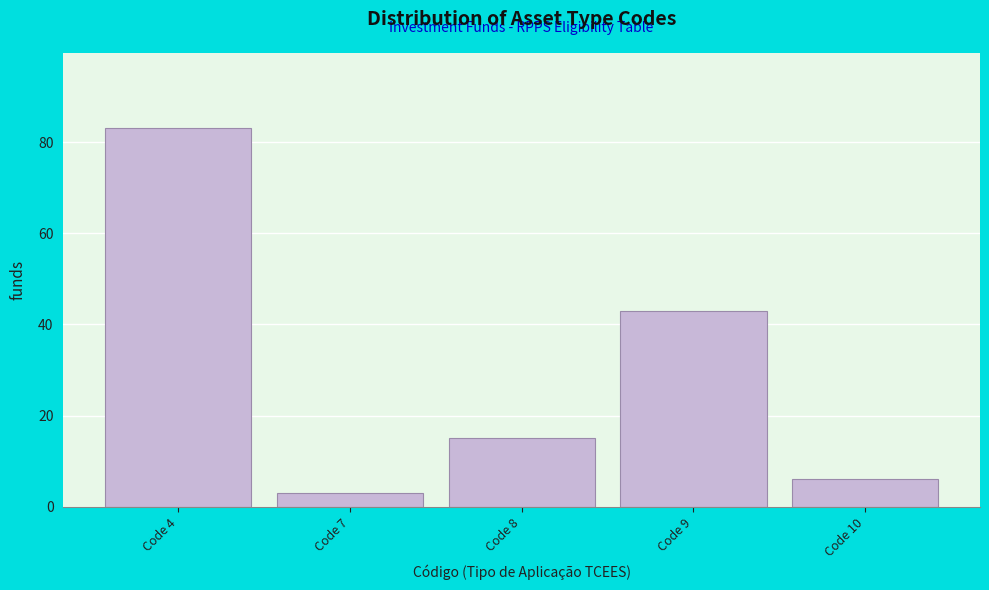

Reading left to right, list all the values displayed in this chart.

83	3	15	43	6